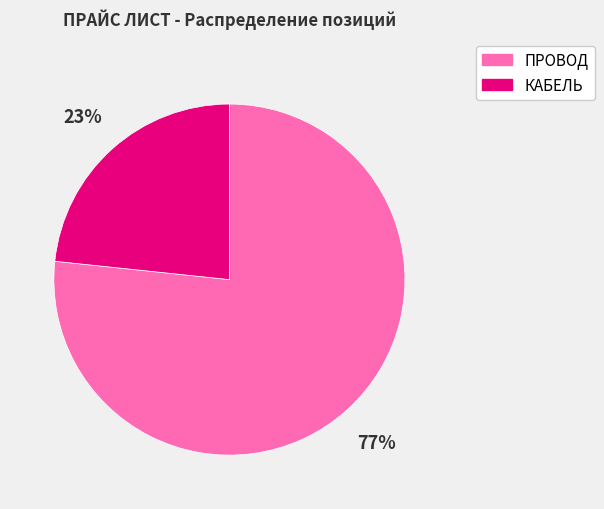

To the nearest percent, what percentage of the pie is ПРОВОД?

77%